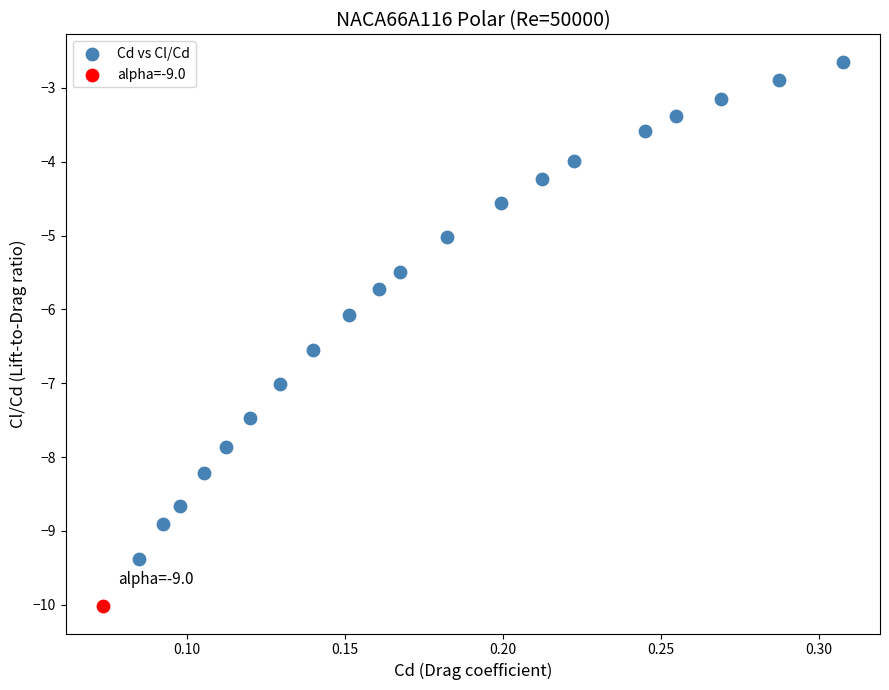

What are all the series names shown in the legend?

Cd vs Cl/Cd, alpha=-9.0